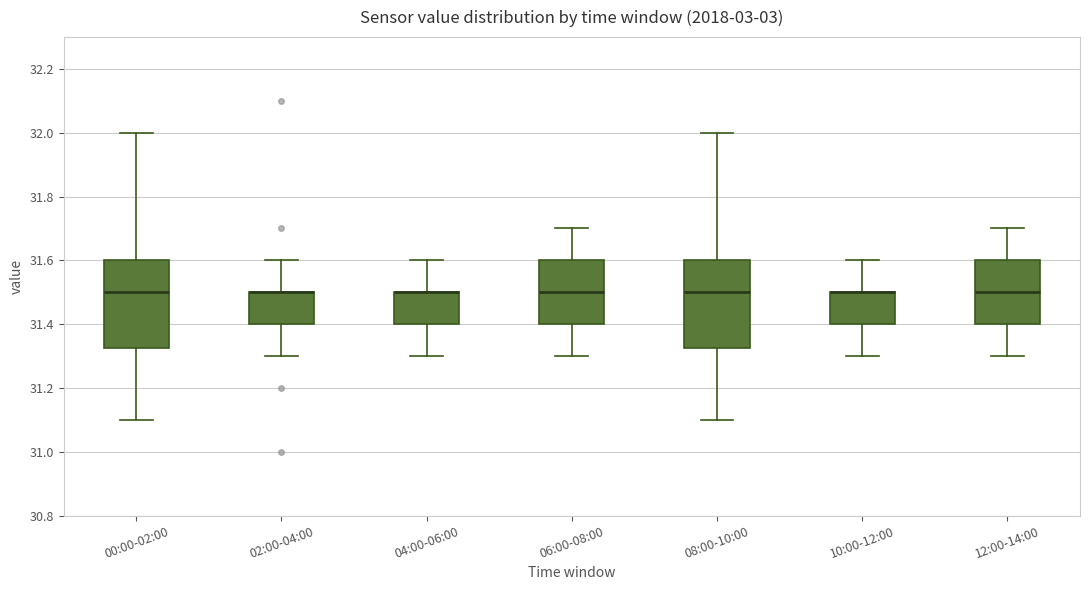

Where does the upper whisker of the box for 10:00-12:00 end on the y-axis? The values are not printed on the chart, so give them approximately, as read against the axis.

31.60